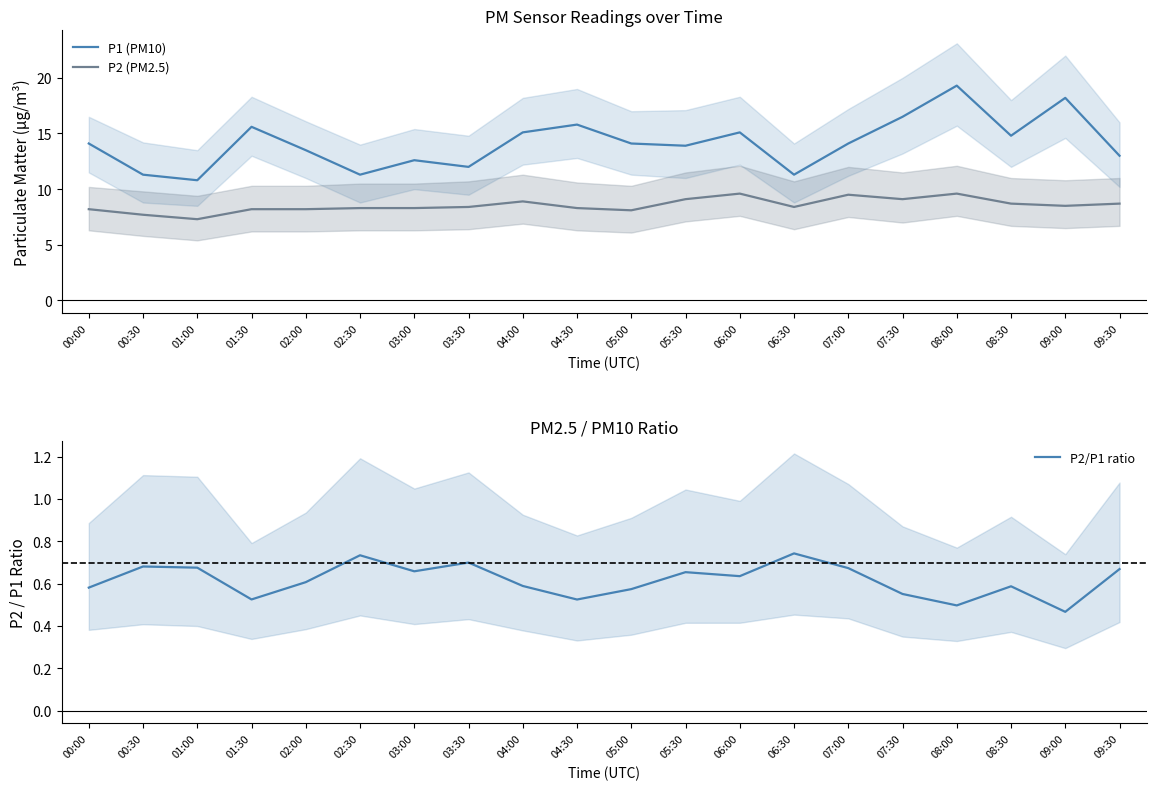

Between 01:30 and 03:30, which series saw the biggest shift?

P1 (PM10)